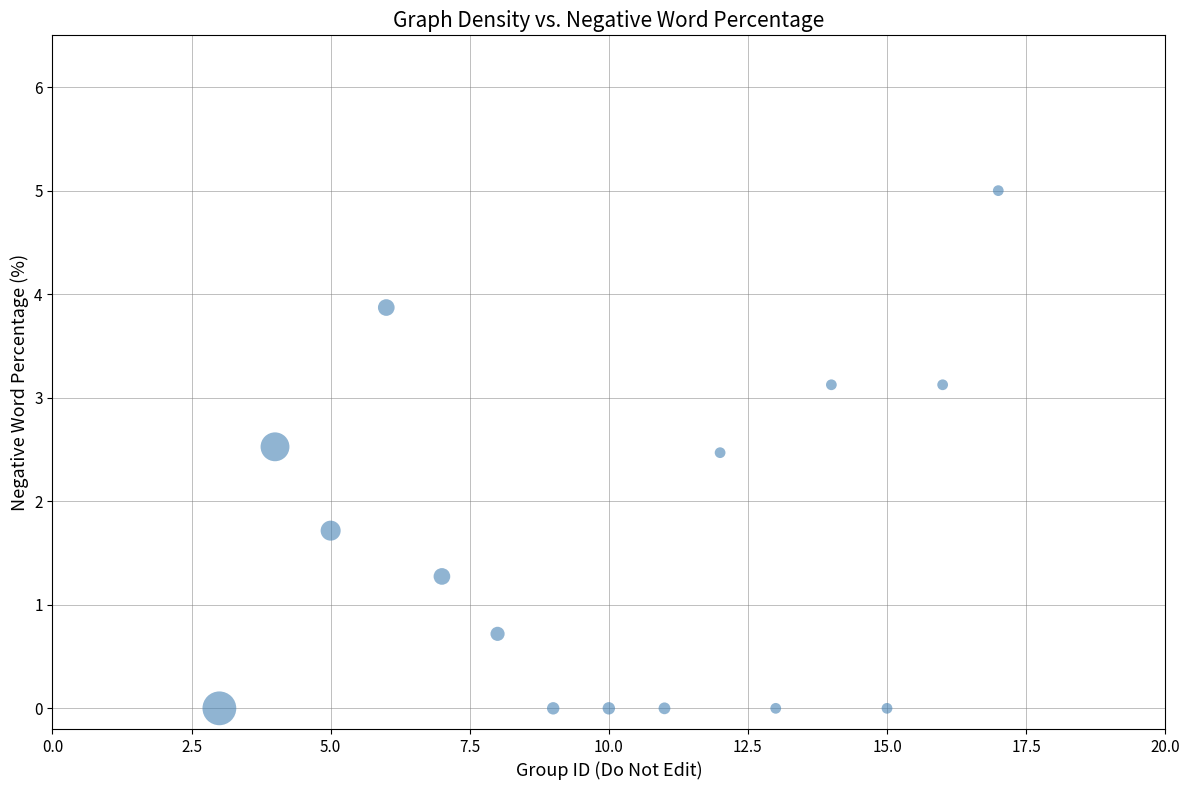

What Y value in the scatter plot is closest to 2?

1.7